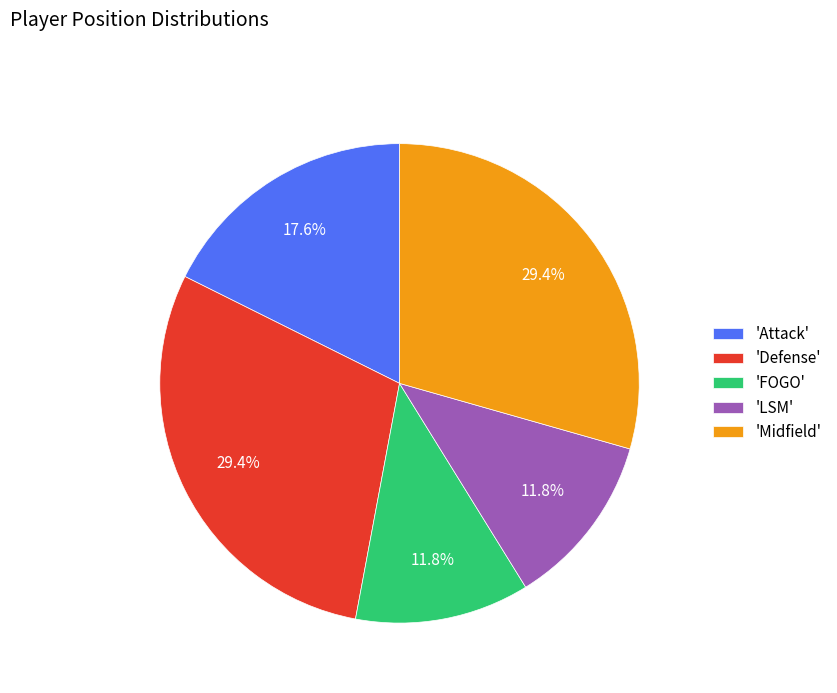

Combined, do 'LSM' and 'Midfield' account for over 50%?

No